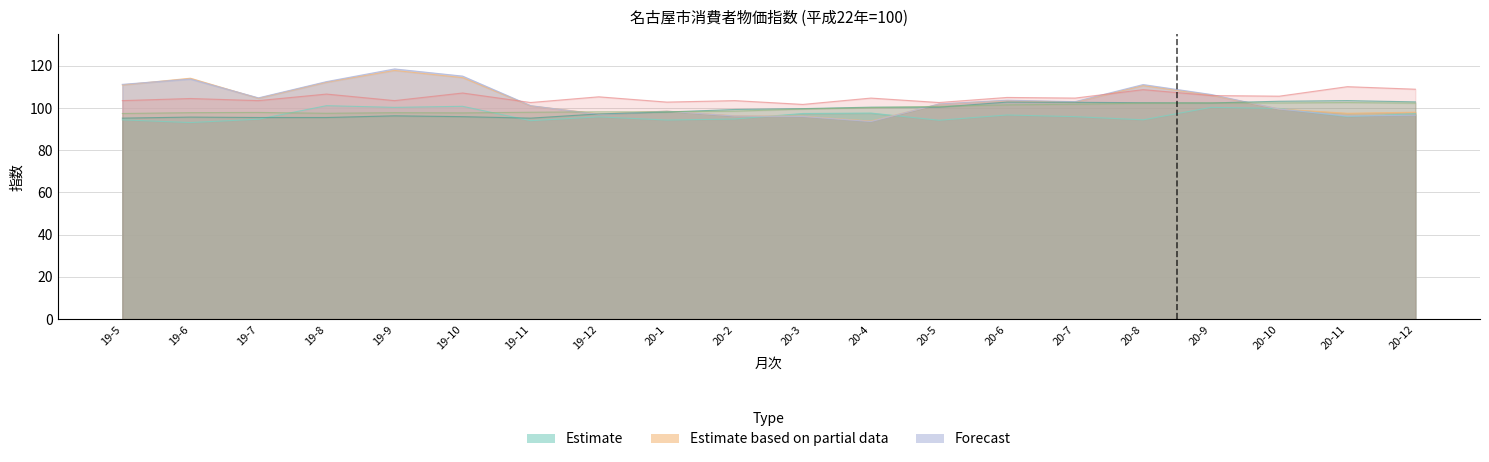

List the labels in order of 調理食品 value, smallest first.

20-3, 19-11, 20-5, 20-1, 19-5, 19-7, 19-9, 20-2, 19-6, 20-4, 20-7, 20-6, 19-12, 20-10, 20-9, 19-8, 19-10, 20-8, 20-12, 20-11